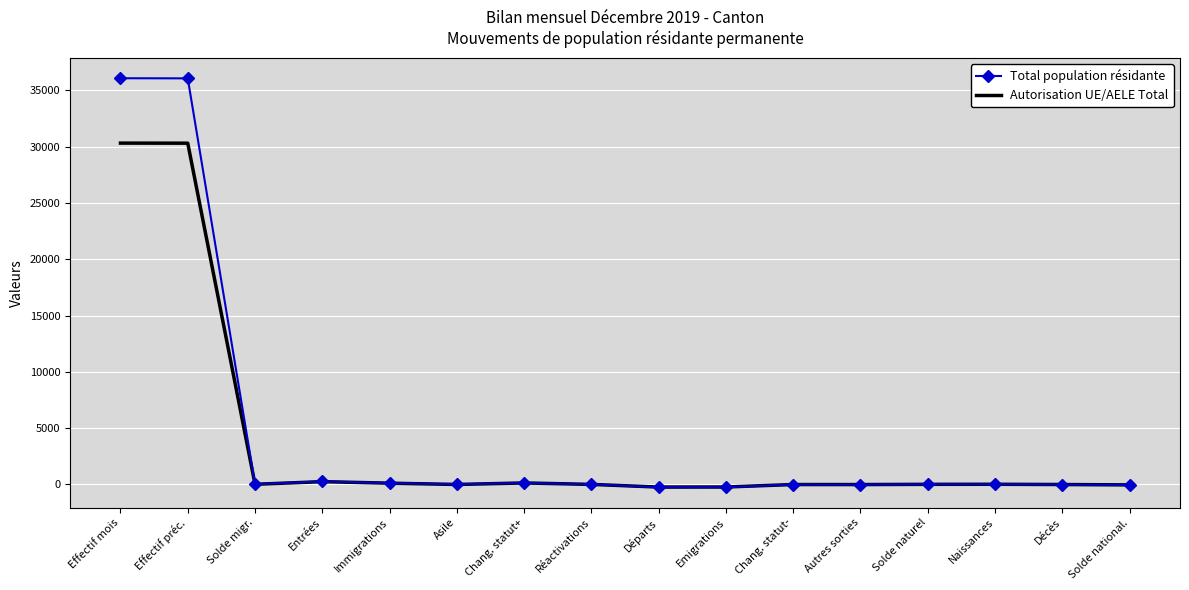

What is the approximate value of Total population résidante at Effectif mois?

36087